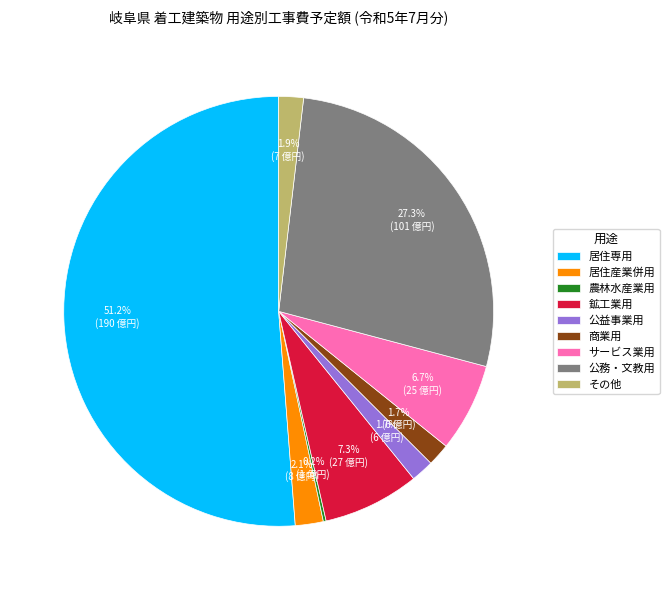

To the nearest percent, what is the combined percentage of 公益事業用 and サービス業用?

8%